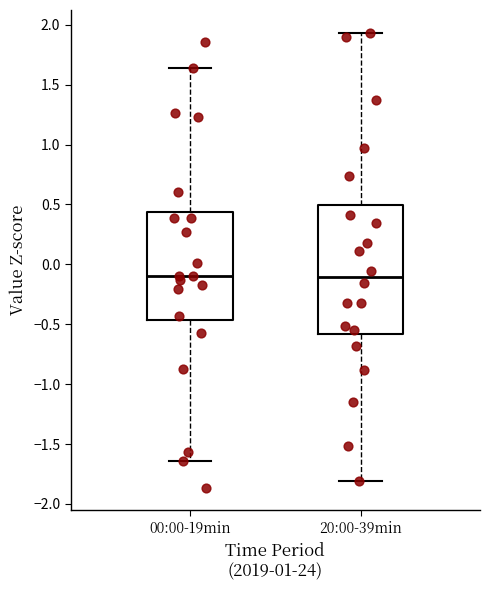

Which box is the tallest, from its lower edge to its upper edge?

20:00-39min